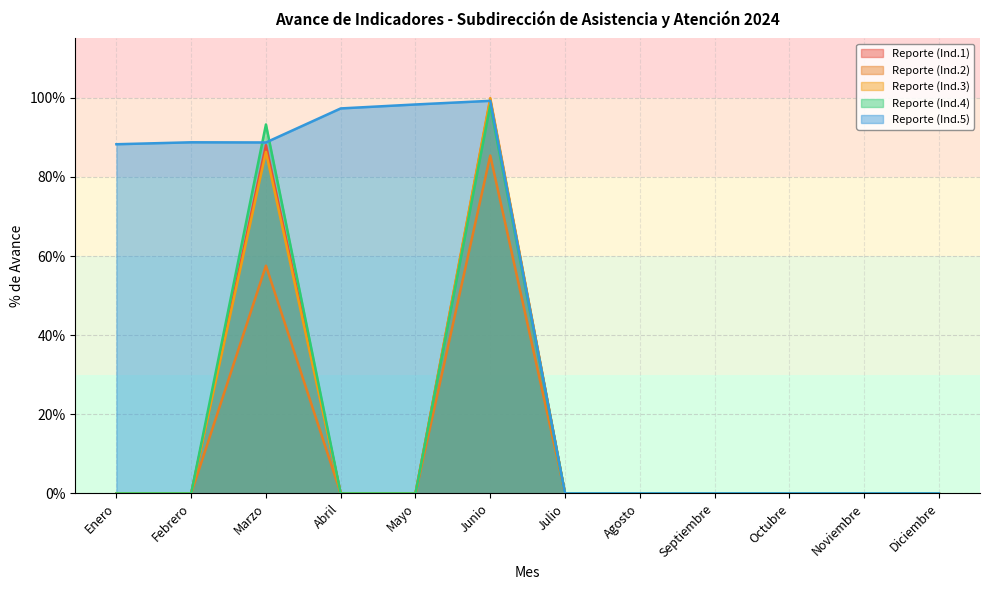

At which label does Reporte (Ind.5) reach its peak?

Junio